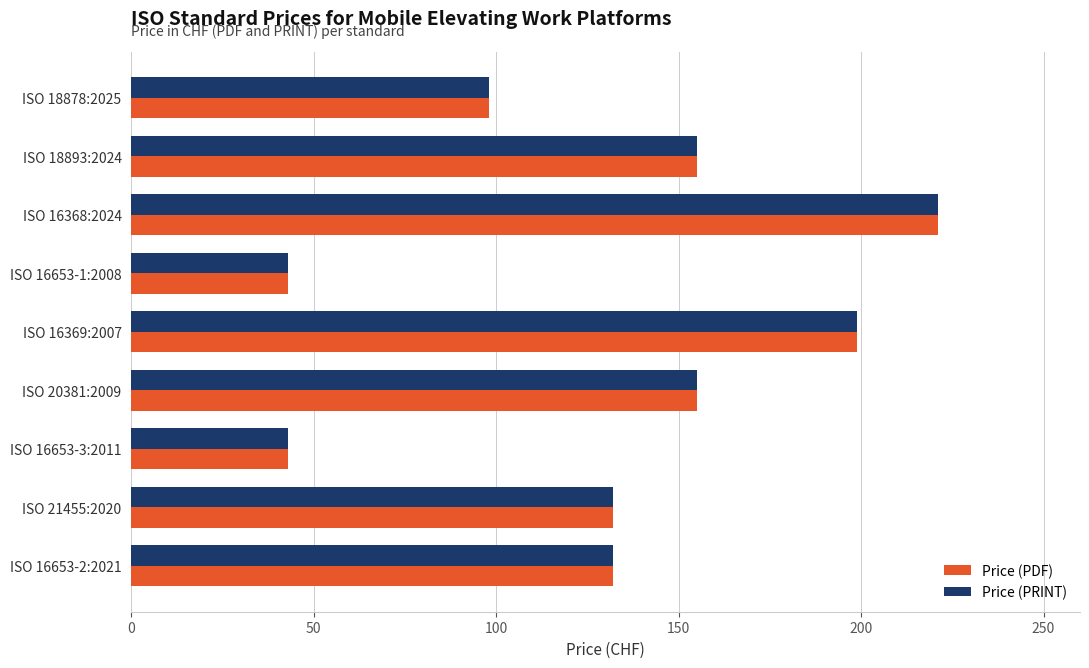

At which category is the sum across all series the highest?

ISO 16368:2024